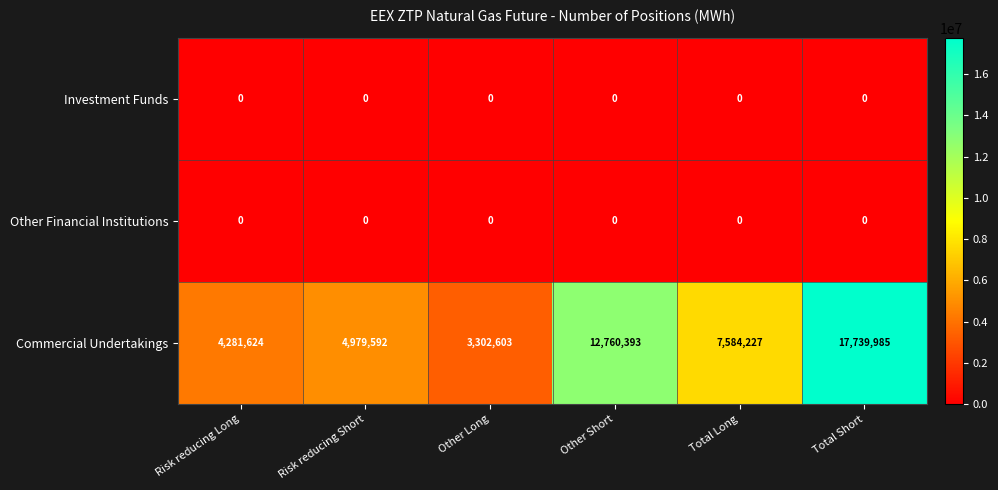

What is the total value across all series at Other Short?

12760393